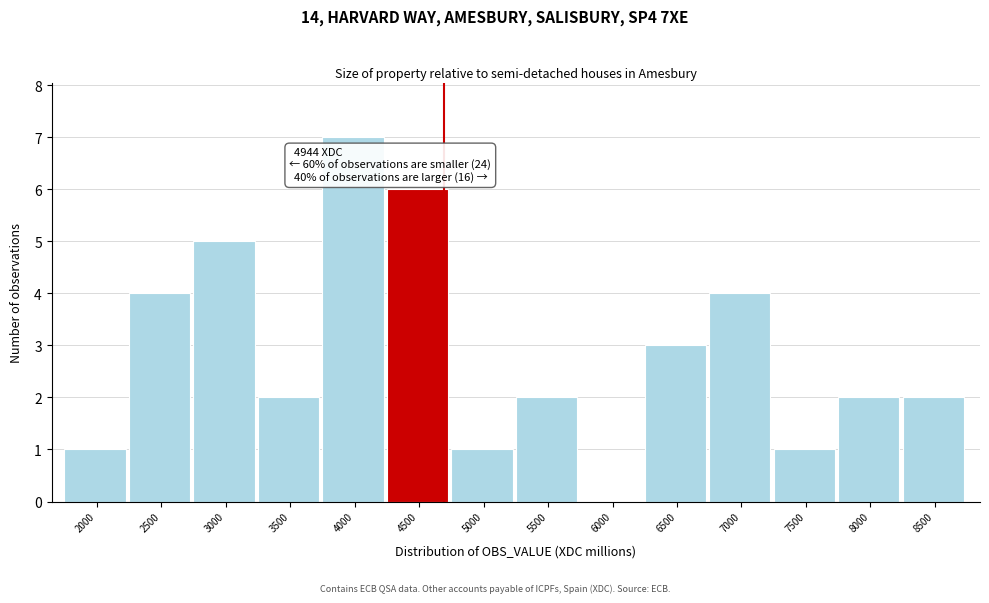

Reading left to right, what are all the values shown in this chart?

2000=1	2500=4	3000=5	3500=2	4000=7	4500=6	5000=1	5500=2	6000=0	6500=3	7000=4	7500=1	8000=2	8500=2